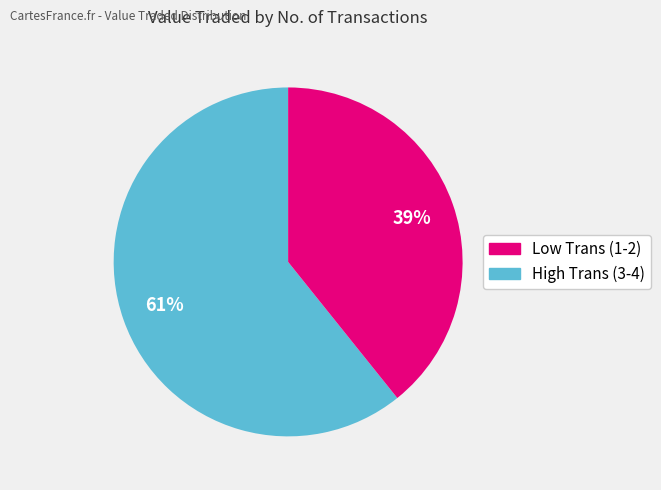

To the nearest percent, what is the difference between the largest and smallest slice percentages?

22%